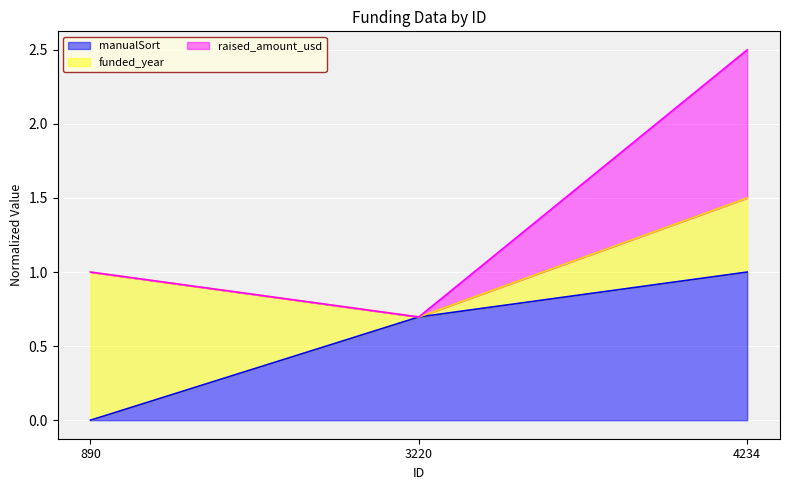

How many categories are shown in the chart?

3